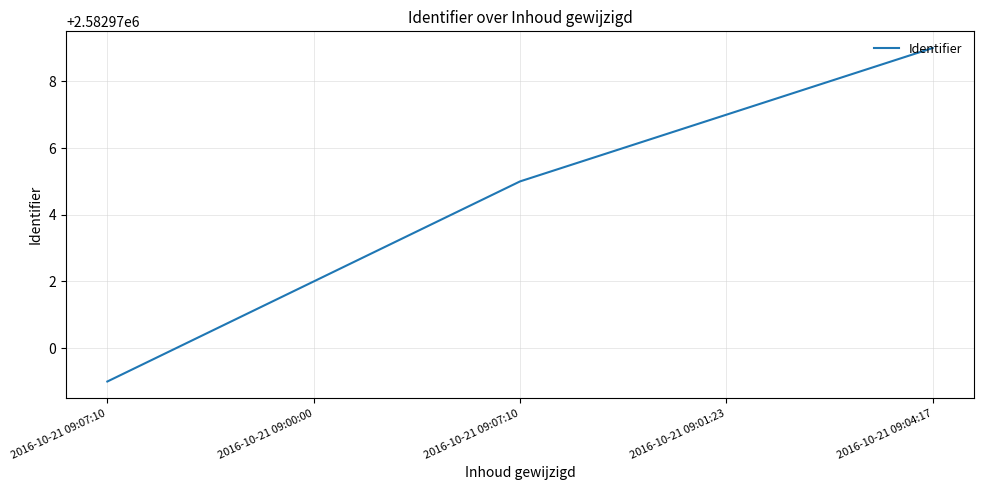

The chart shows a value of 2582979 at 2016-10-21 09:04:17. True or false?

True